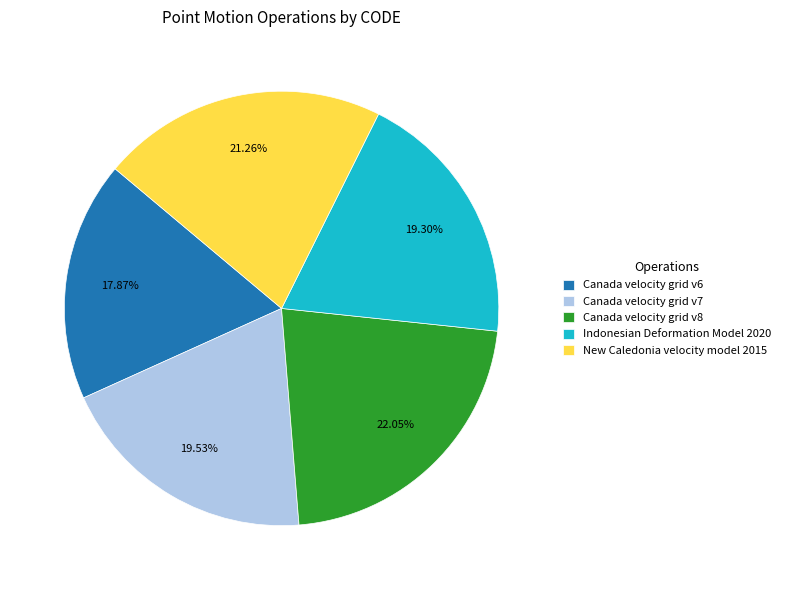

Between Canada velocity grid v8 and Indonesian Deformation Model 2020, which is larger?

Canada velocity grid v8